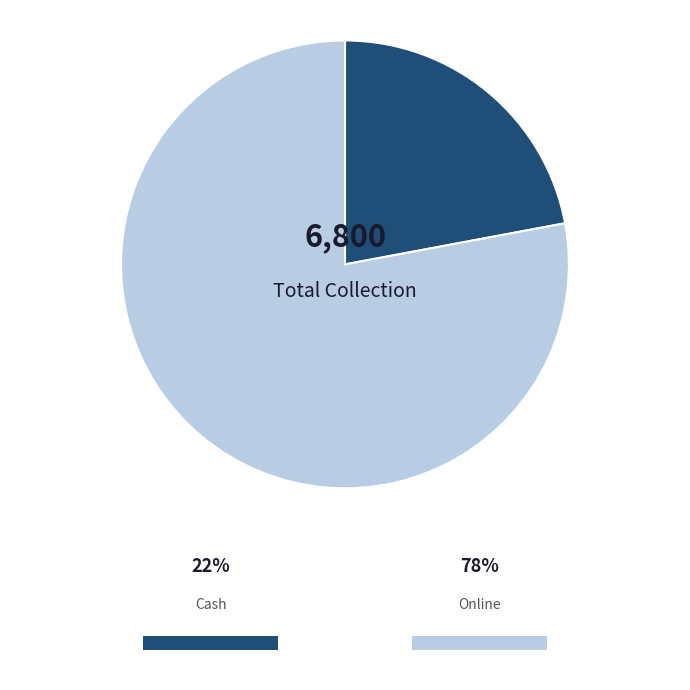

Which slice is the smallest?

Cash